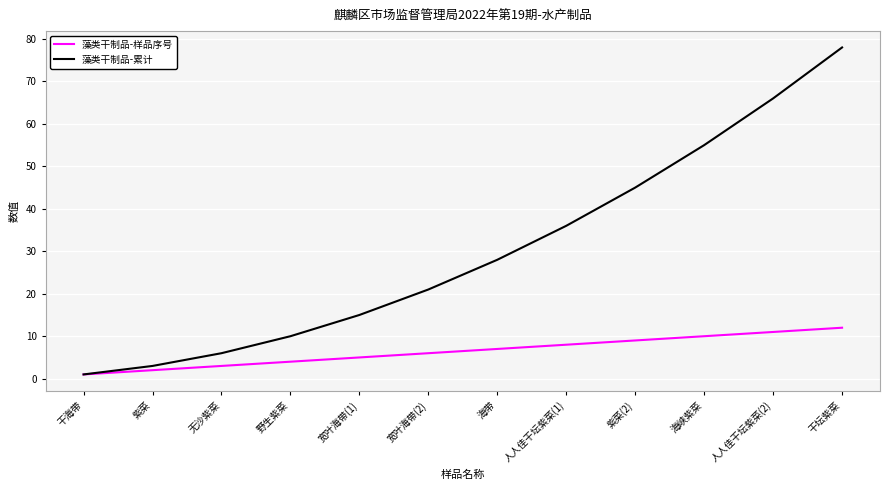

Reading left to right, what are all the values shown in this chart?

藻类干制品-样品序号: 1	2	3	4	5	6	7	8	9	10	11	12
藻类干制品-累计: 1	3	6	10	15	21	28	36	45	55	66	78